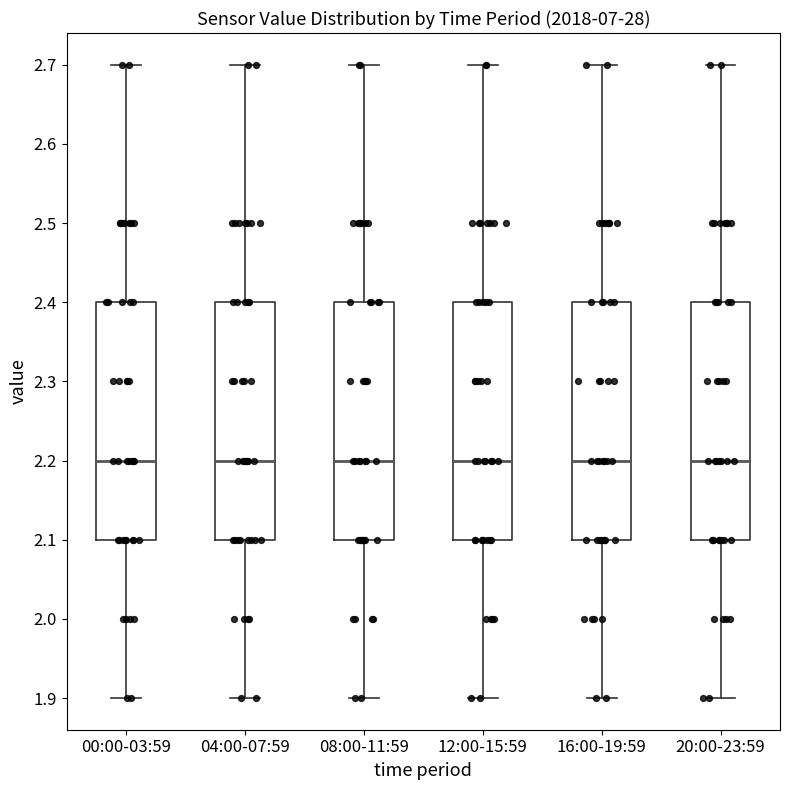

Reading left to right, read every box against the y-axis: the position of its median line, the range the box covers, and the ends of its whiskers. The values are not printed on the chart, so give them approximately, as read against the axis.

00:00-03:59: median 2.2, box 2.1 to 2.4, whiskers 1.9 to 2.7
04:00-07:59: median 2.2, box 2.1 to 2.4, whiskers 1.9 to 2.7
08:00-11:59: median 2.2, box 2.1 to 2.4, whiskers 1.9 to 2.7
12:00-15:59: median 2.2, box 2.1 to 2.4, whiskers 1.9 to 2.7
16:00-19:59: median 2.2, box 2.1 to 2.4, whiskers 1.9 to 2.7
20:00-23:59: median 2.2, box 2.1 to 2.4, whiskers 1.9 to 2.7